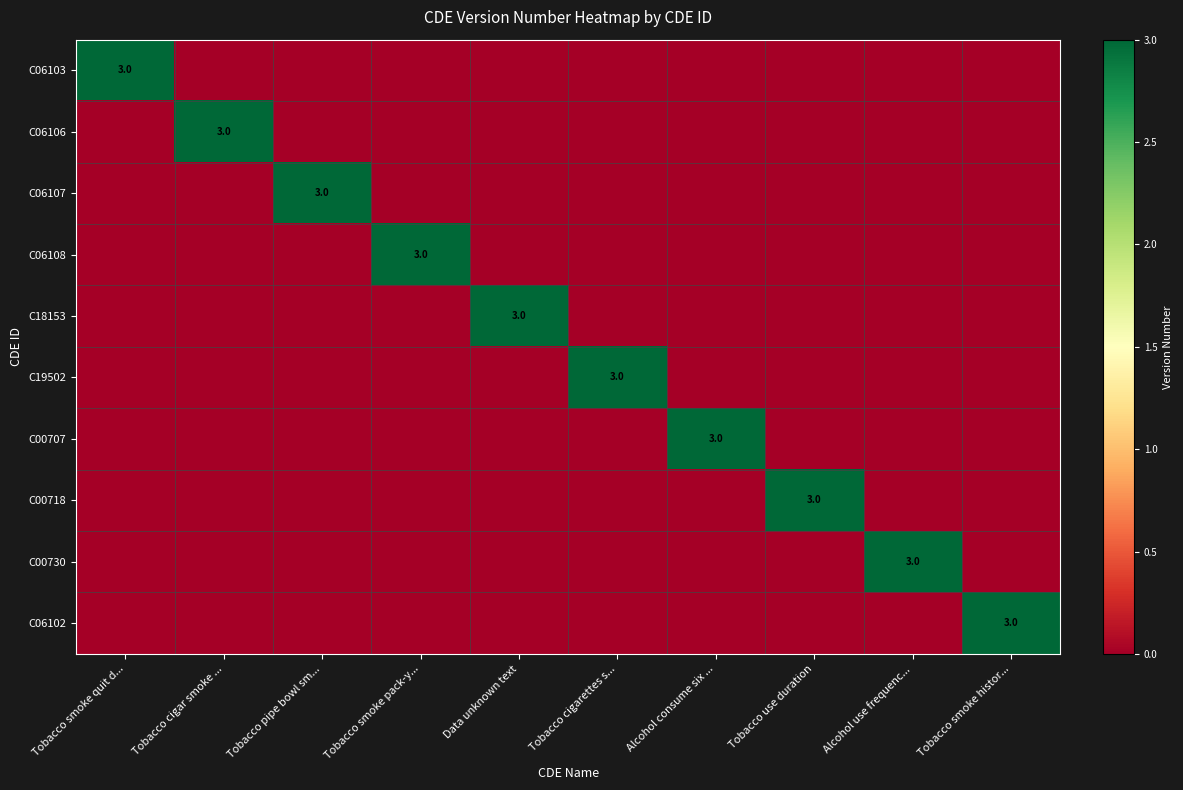

The C00730 series shows 3 at Alcohol use frequenc.... True or false?

True